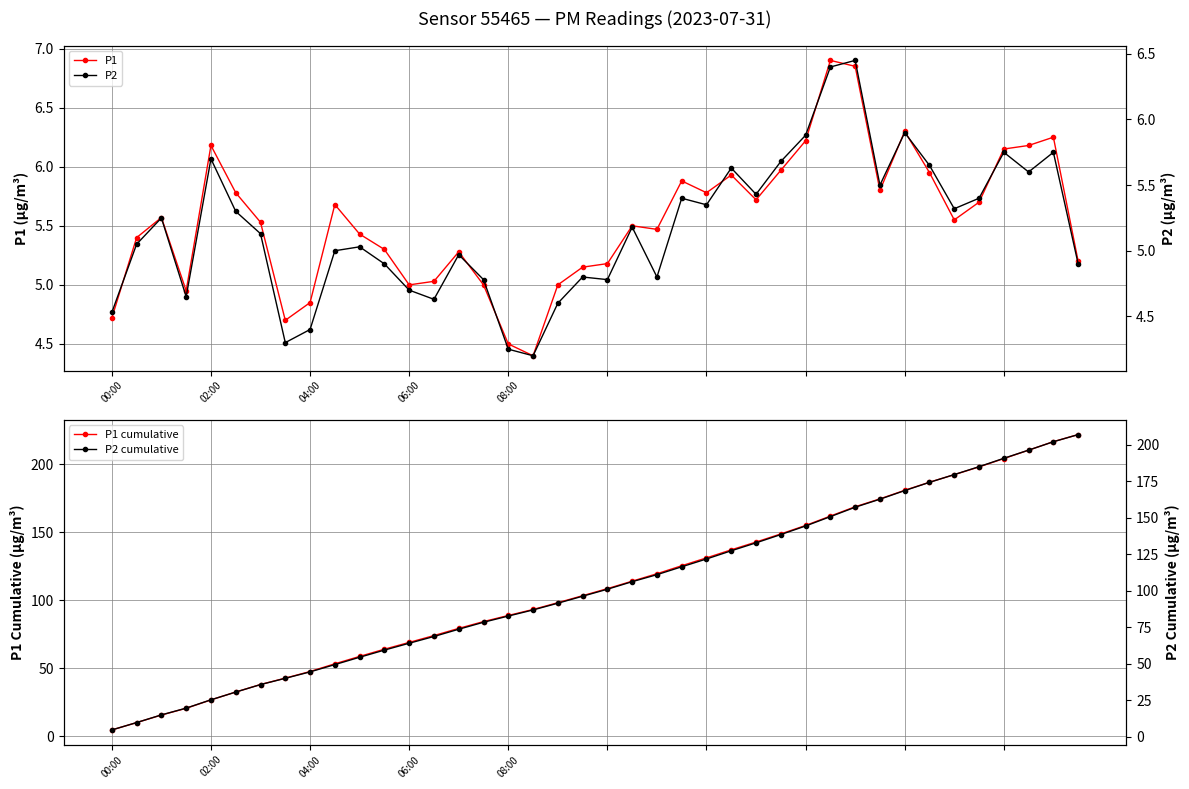

List the series in order of their peak value, highest first.

P1 cumulative, P2 cumulative, P1, P2